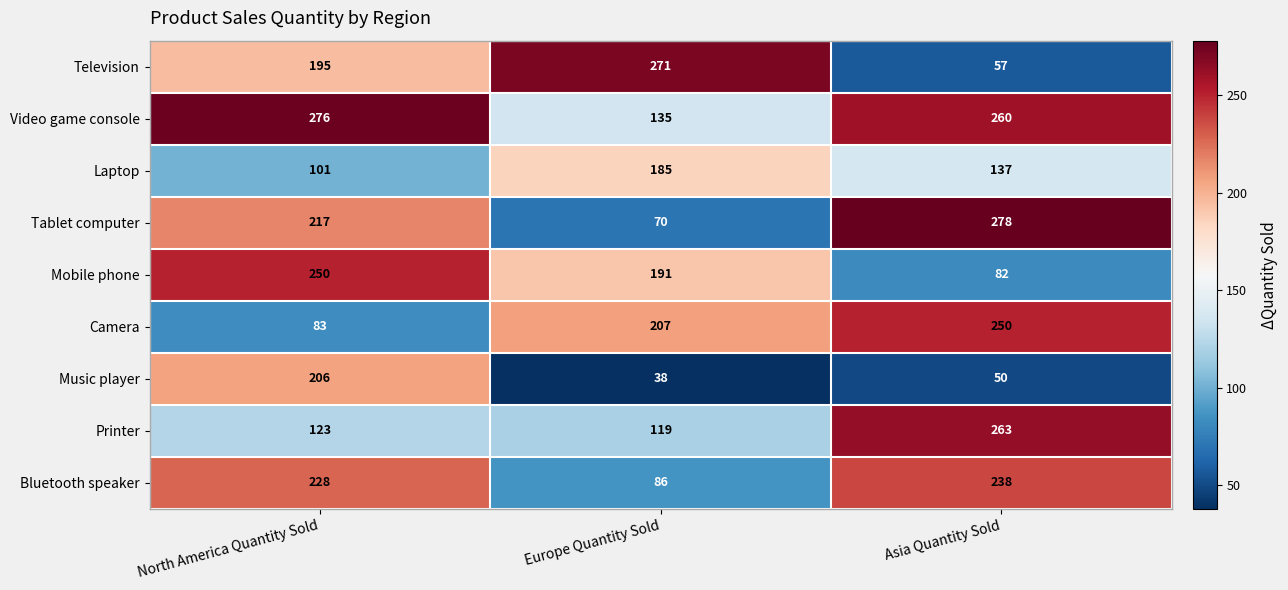

How many distinct data groups are displayed?

9